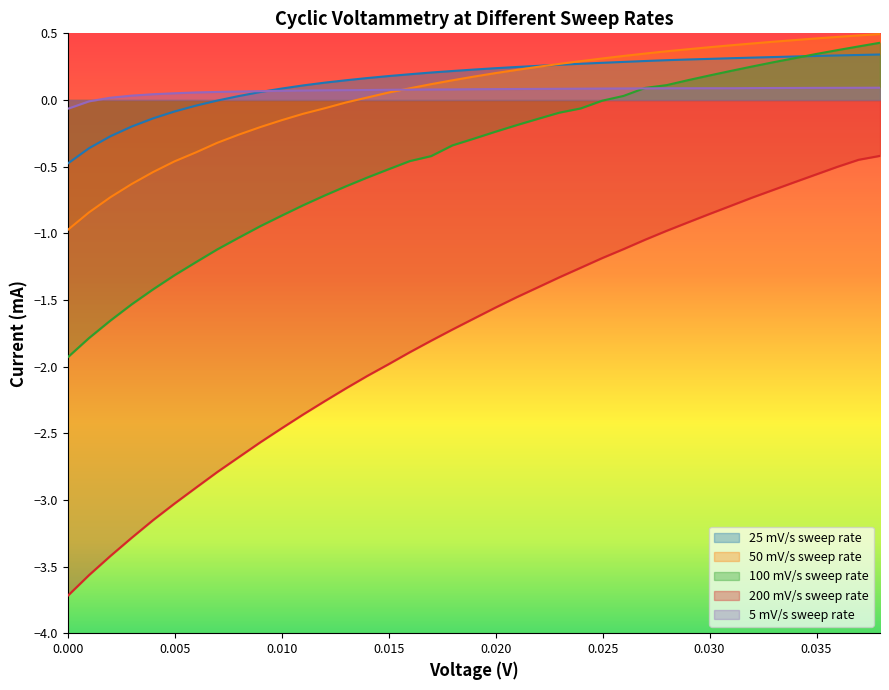

Which series has the widest spread of values?

200 mV/s sweep rate